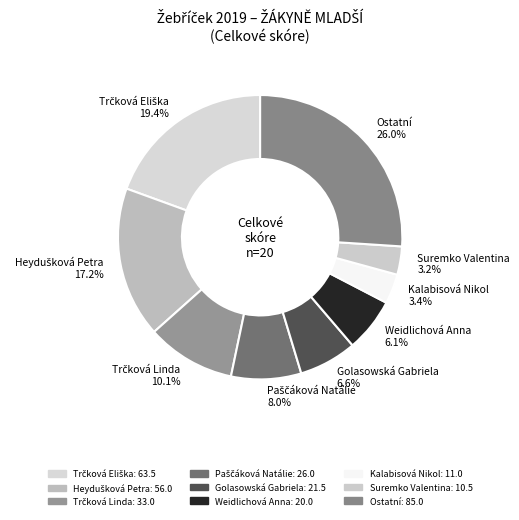

Which slice is the largest?

Ostatní